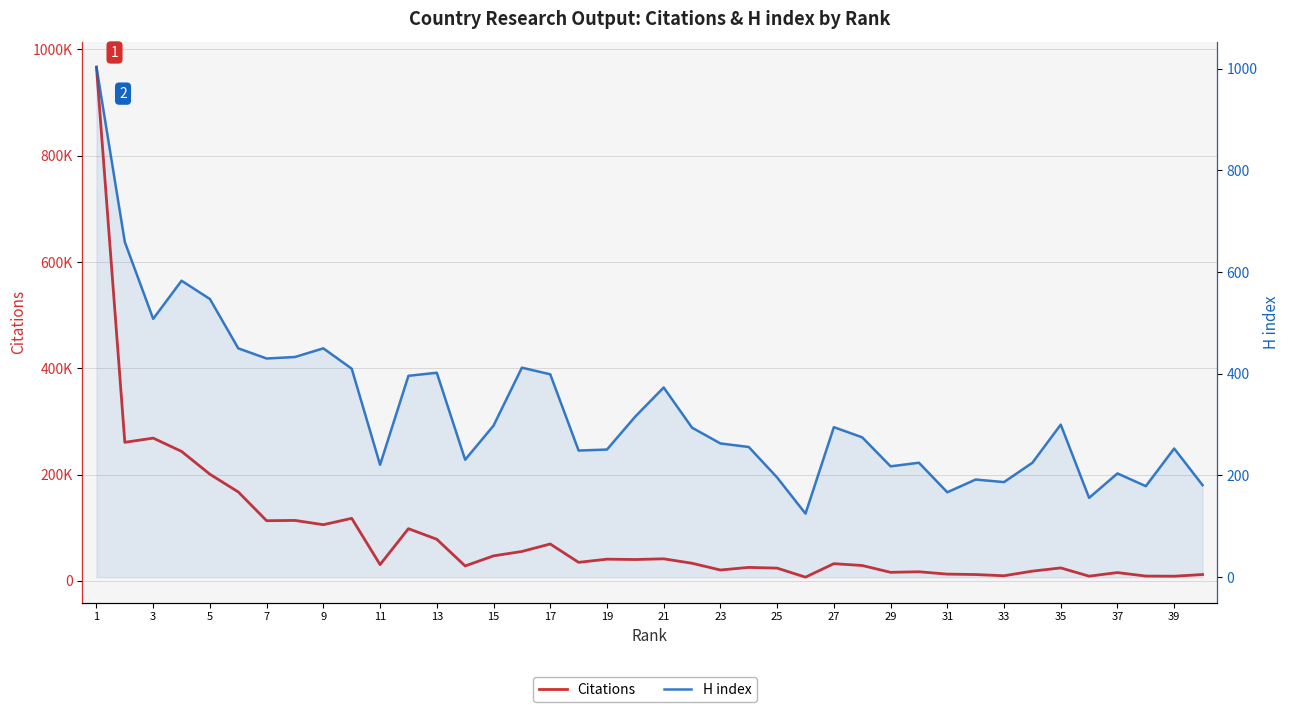

True or false: Citations and H index intersect in this chart.

False